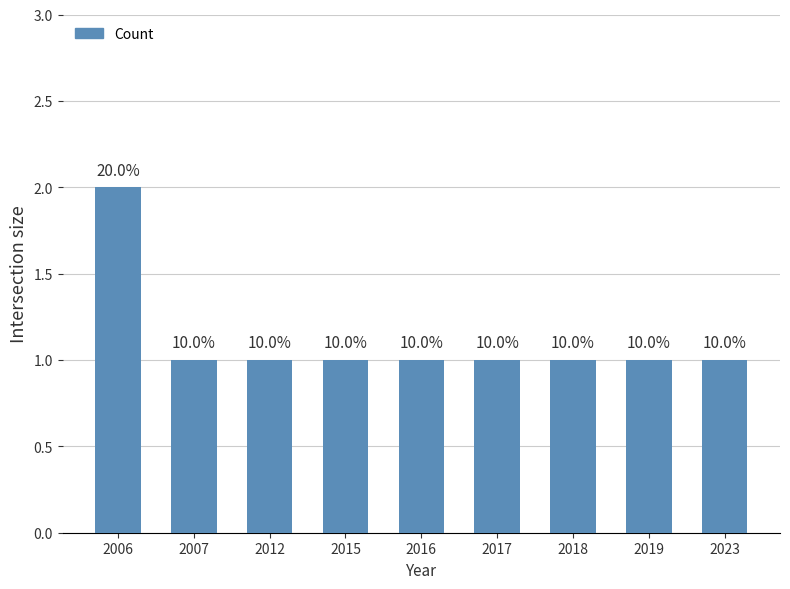

Does the chart contain any negative values?

No